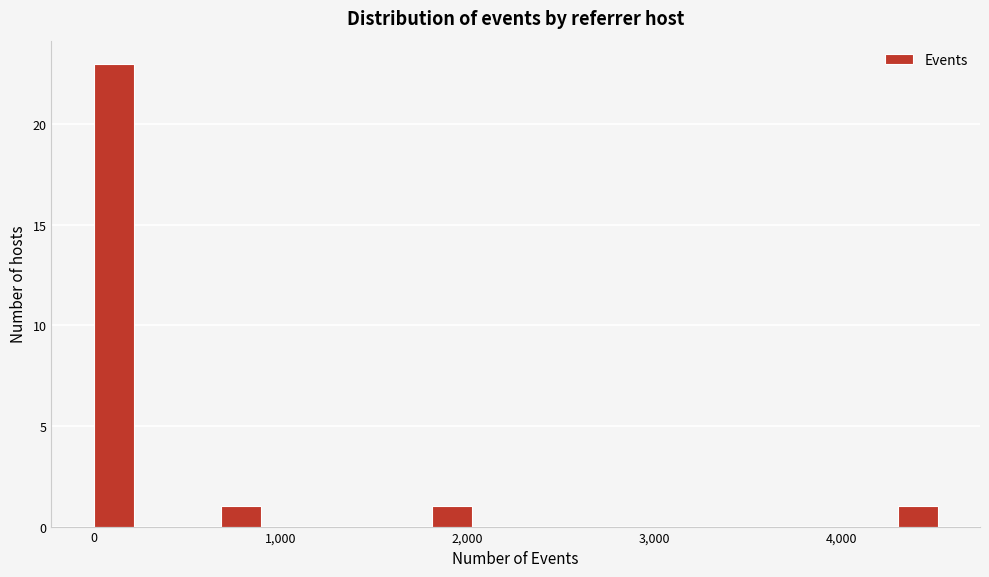

Read against the x-axis, roughly where is the centre of the tallest bar?

100